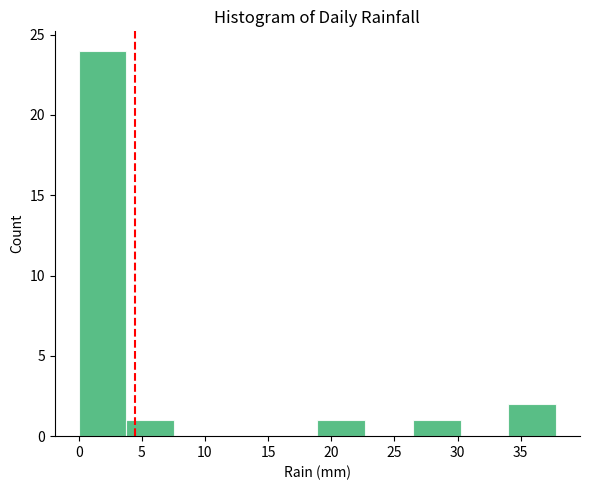

Reading left to right, transcribe this chart: for each bar, give the range it covers on the x-axis and its height. Neither the bar edges nor the heights are printed on the chart, so give them approximately, as read against the axes.

0.0 to 4.0: 24
4.0 to 7.5: 1
7.5 to 11.5: 0
11.5 to 15.0: 0
15.0 to 19.0: 0
19.0 to 22.5: 1
22.5 to 26.5: 0
26.5 to 30.0: 1
30.0 to 34.0: 0
34.0 to 38.0: 2